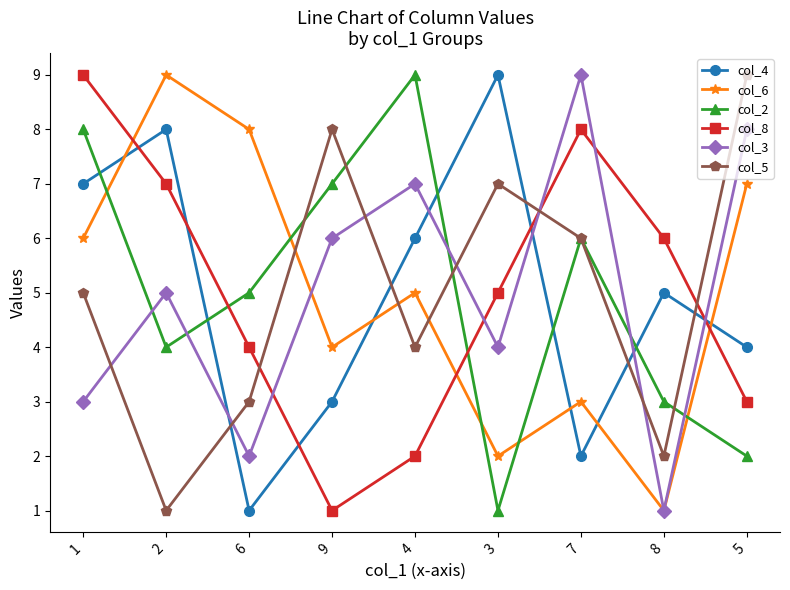

The value of col_3 at 8 is 0. True or false?

False